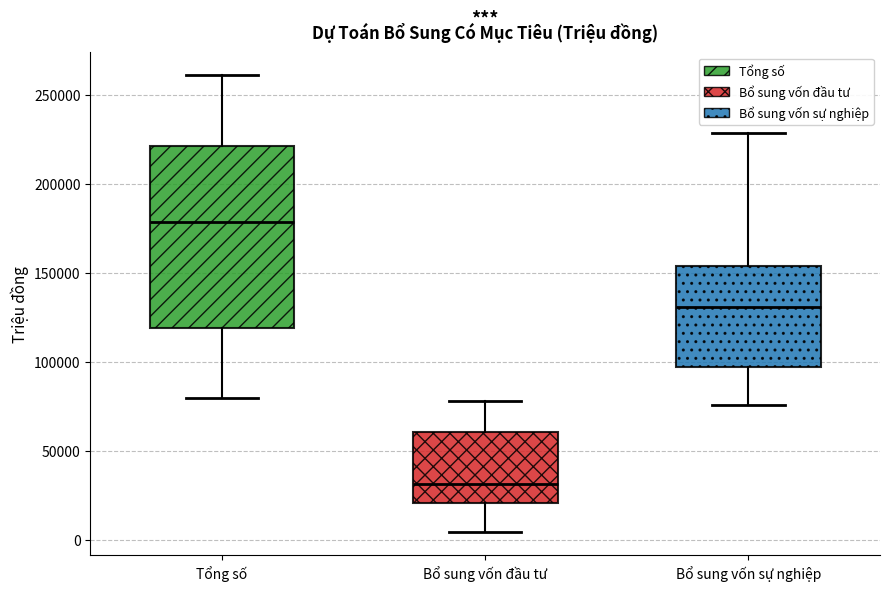

Comparing the boxes themselves (not the whiskers), which one is the tallest?

Tổng số